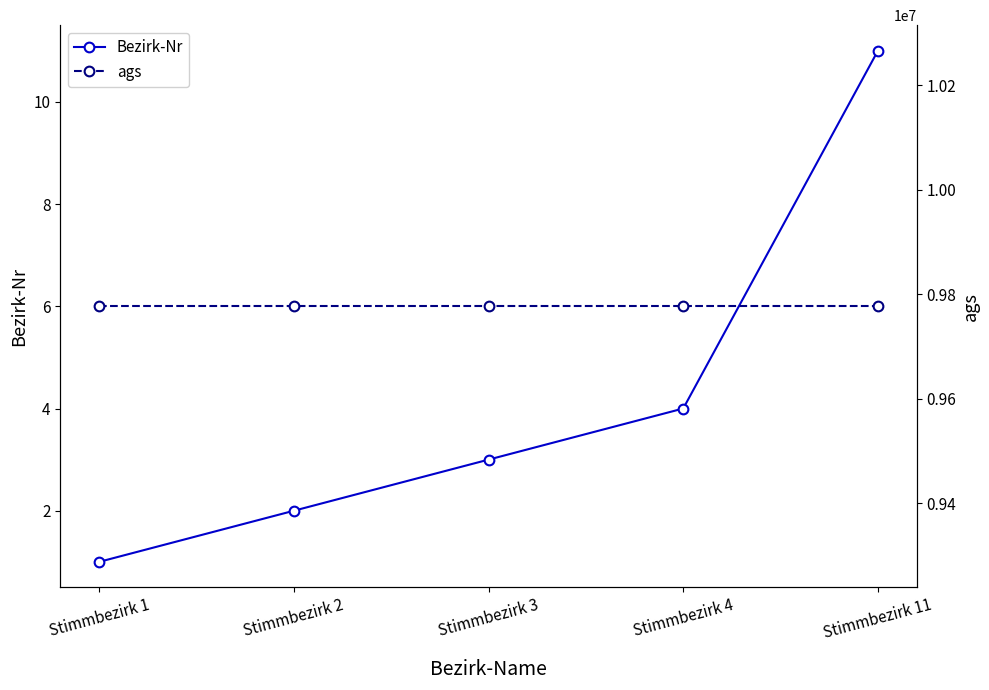

Reading left to right, transcribe all the data shown in this chart.

Bezirk-Nr: Stimmbezirk 1=1	Stimmbezirk 2=2	Stimmbezirk 3=3	Stimmbezirk 4=4	Stimmbezirk 11=11
ags: Stimmbezirk 1=9777155	Stimmbezirk 2=9777155	Stimmbezirk 3=9777155	Stimmbezirk 4=9777155	Stimmbezirk 11=9777155